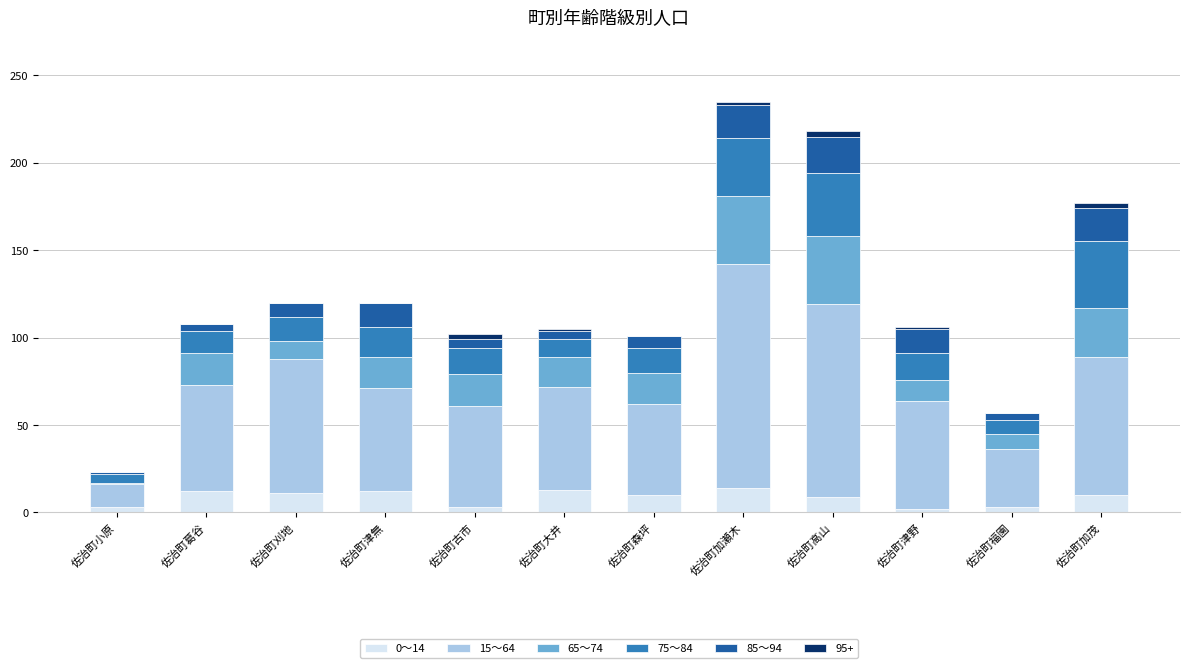

Are the bars grouped side by side (vs. stacked)?

No